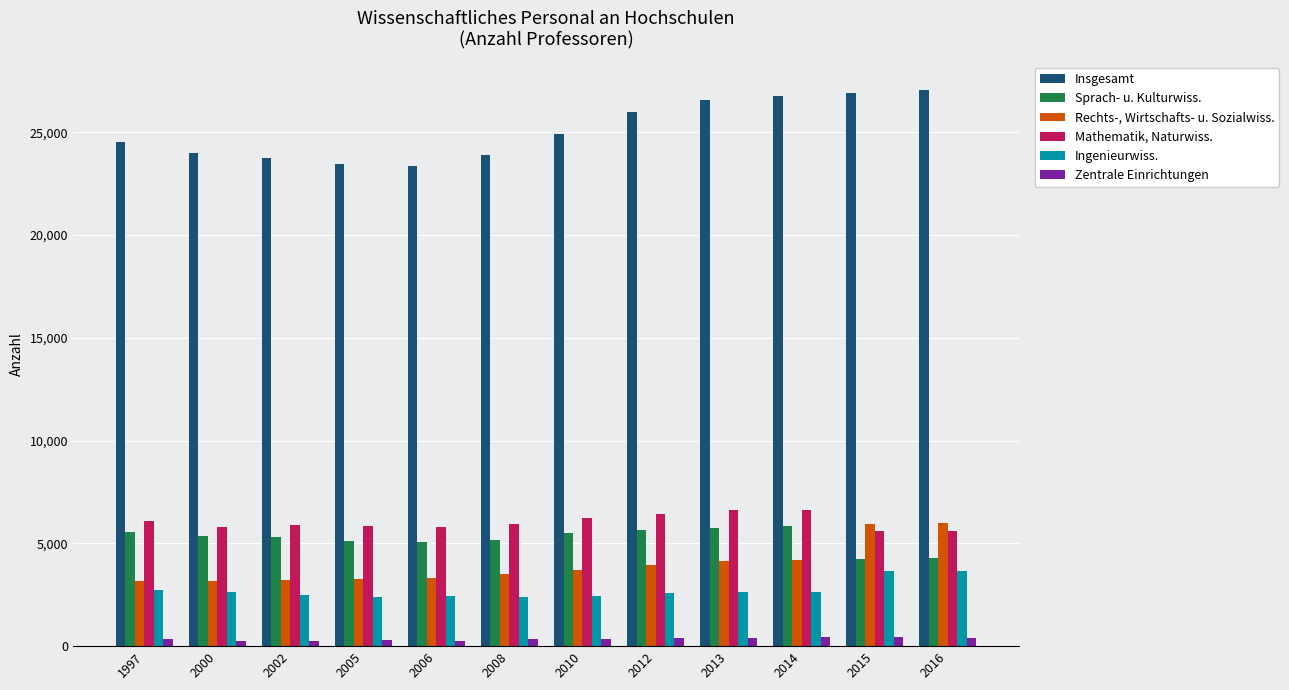

Between 2005 and 2012, which series saw the biggest shift?

Insgesamt